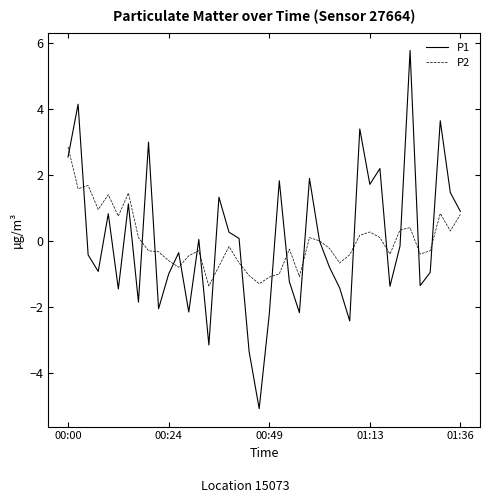

List the series in order of their peak value, lowest first.

P2, P1